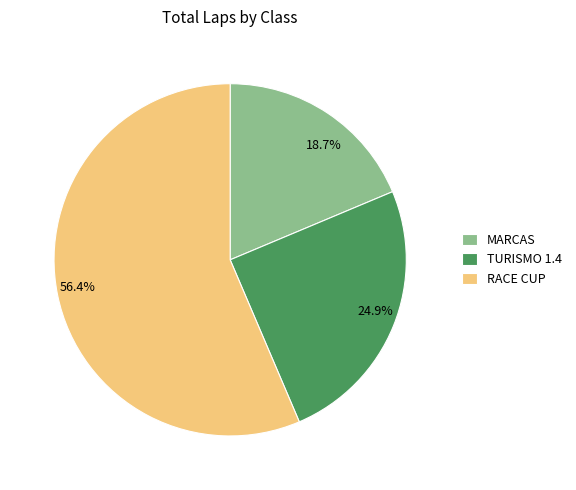

Is there a majority slice in this chart?

Yes